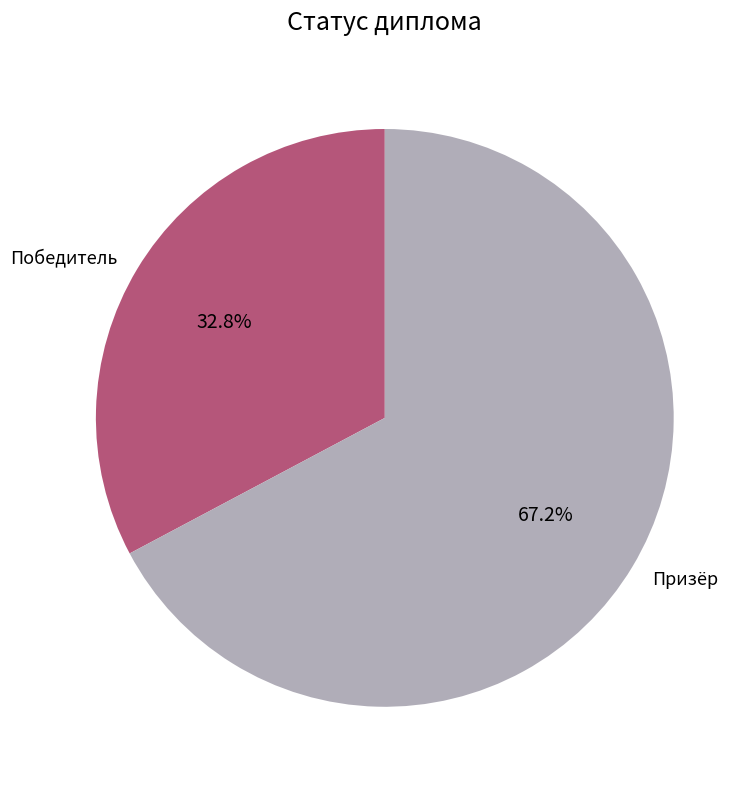

To the nearest percent, what percentage of the pie is Победитель?

33%